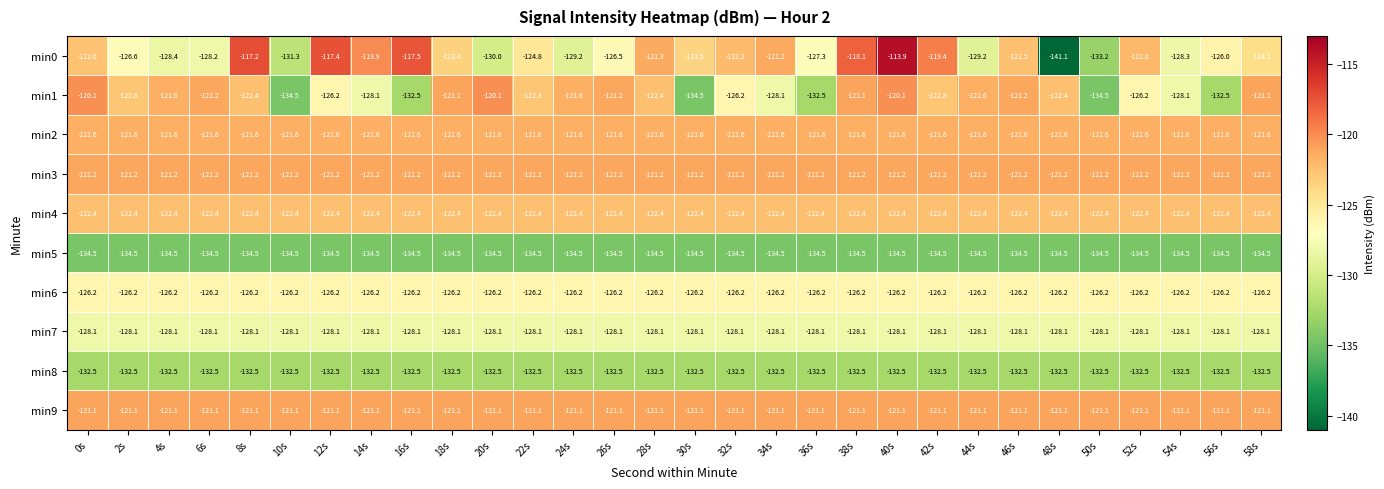

What is the maximum value shown in the chart?

-113.9